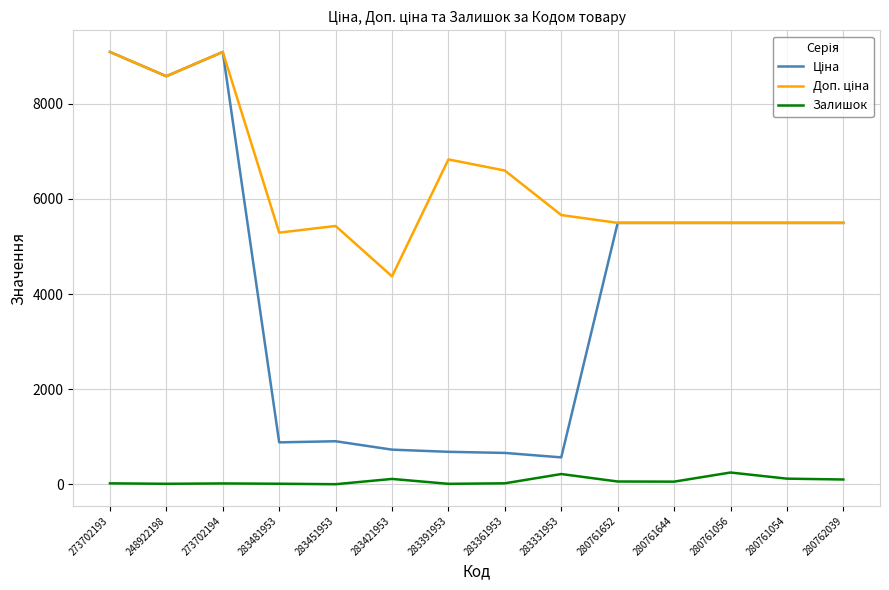

True or false: Залишок has a value of 10.0 at 283391953.

True